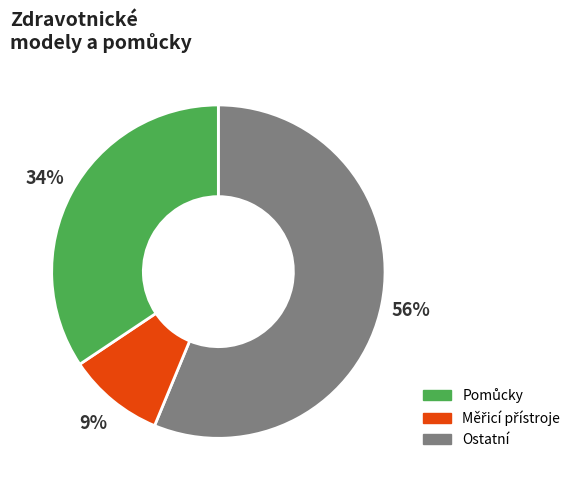

Count the number of slices in the pie.

3